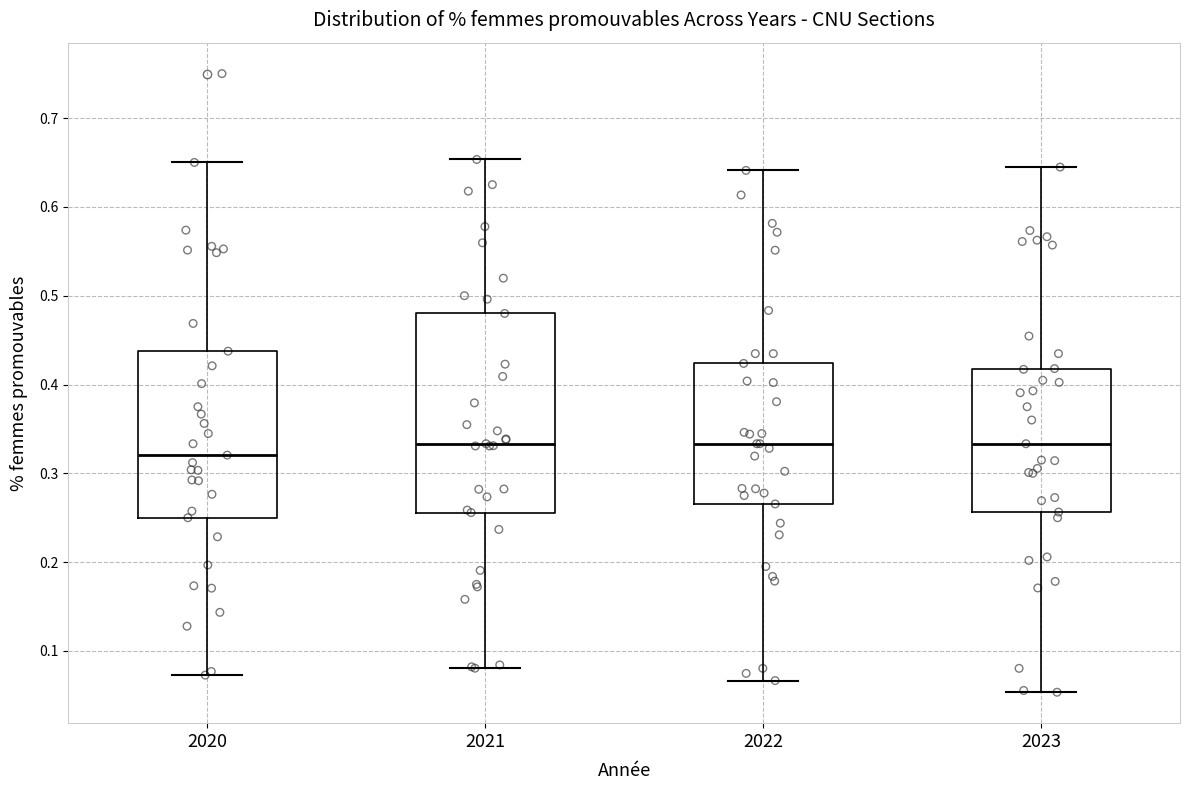

Which box's median line is the lowest?

2020